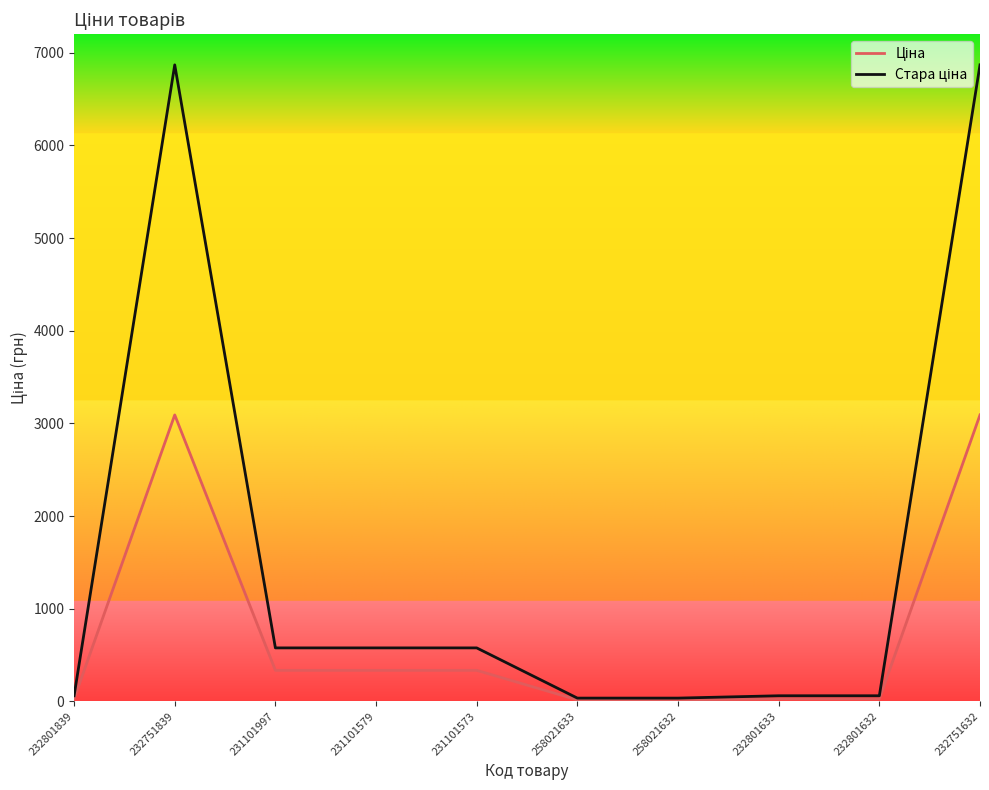

What is the total value across all series at 231101573?

911.0